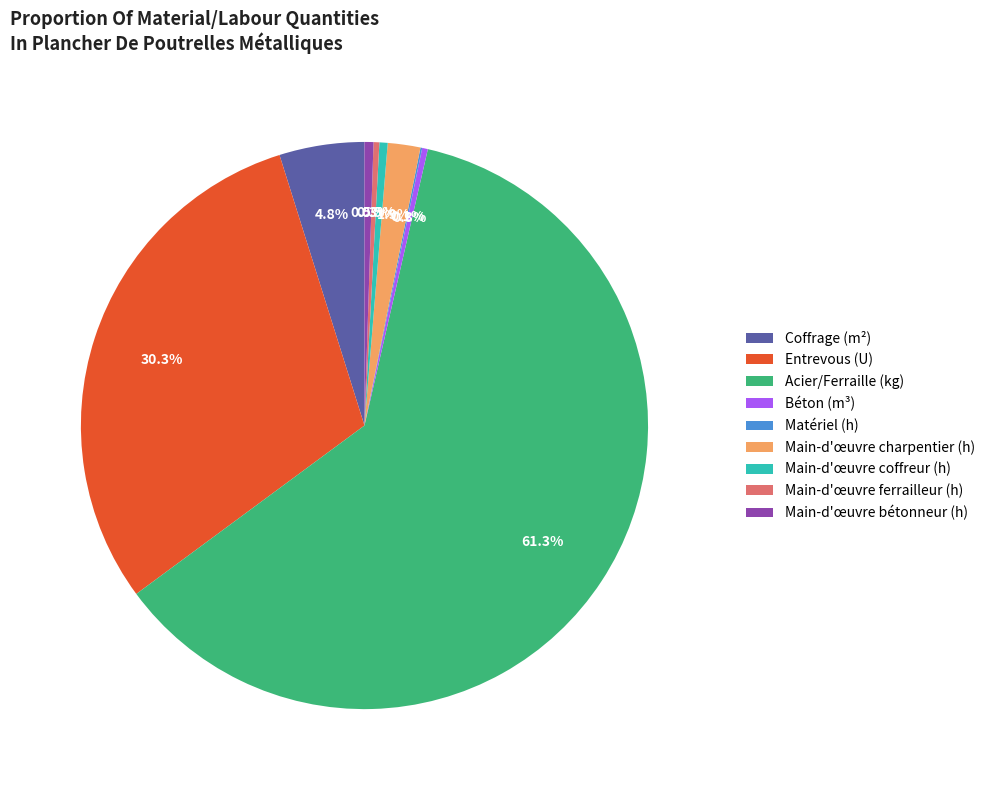

Approximately how many times larger is the value at Entrevous (U) compared to Acier/Ferraille (kg)?

0.5